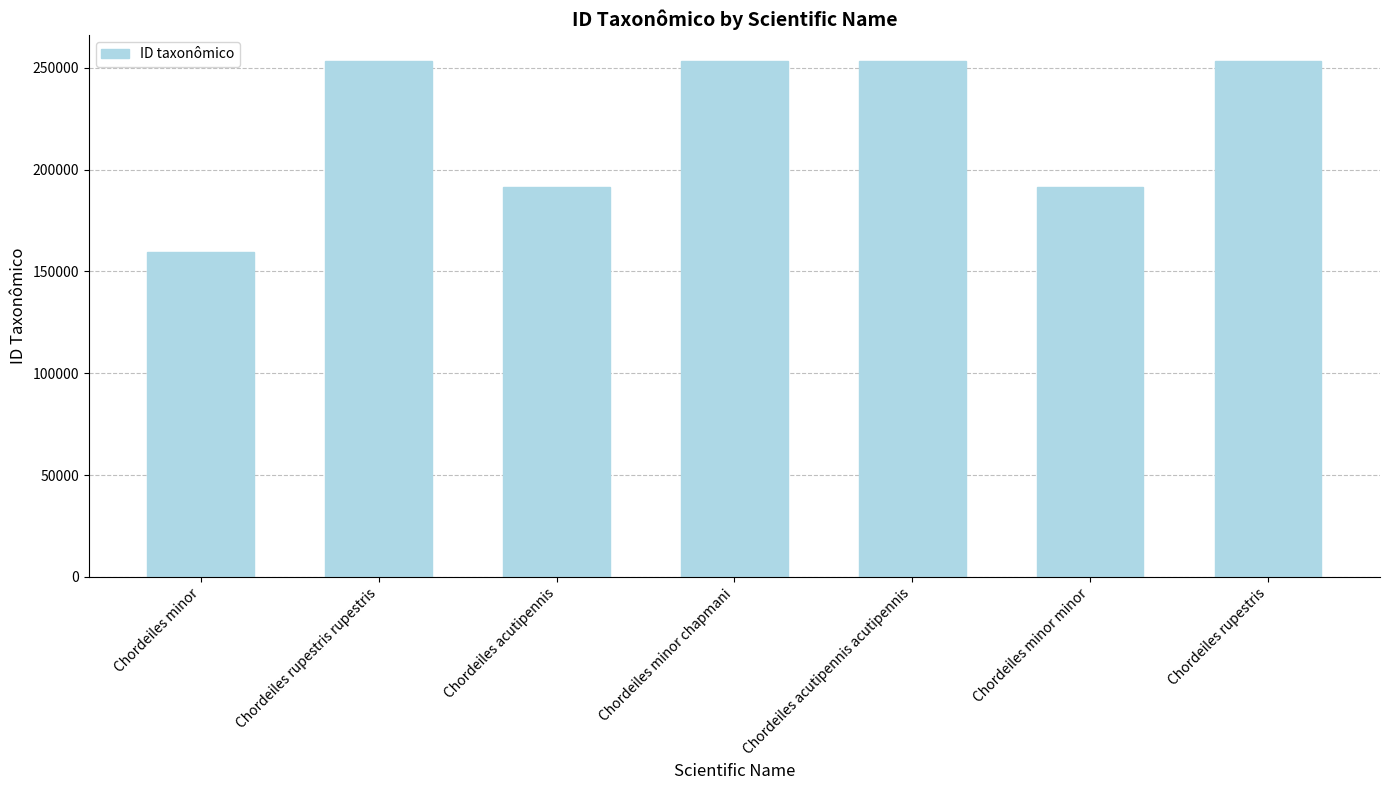

What position from the left is Chordeiles minor?

1